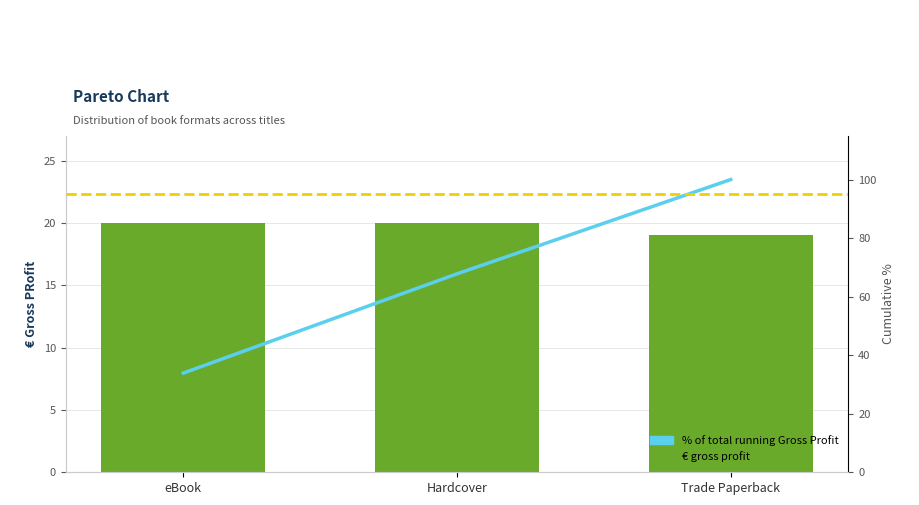

What position from the left is Hardcover?

2